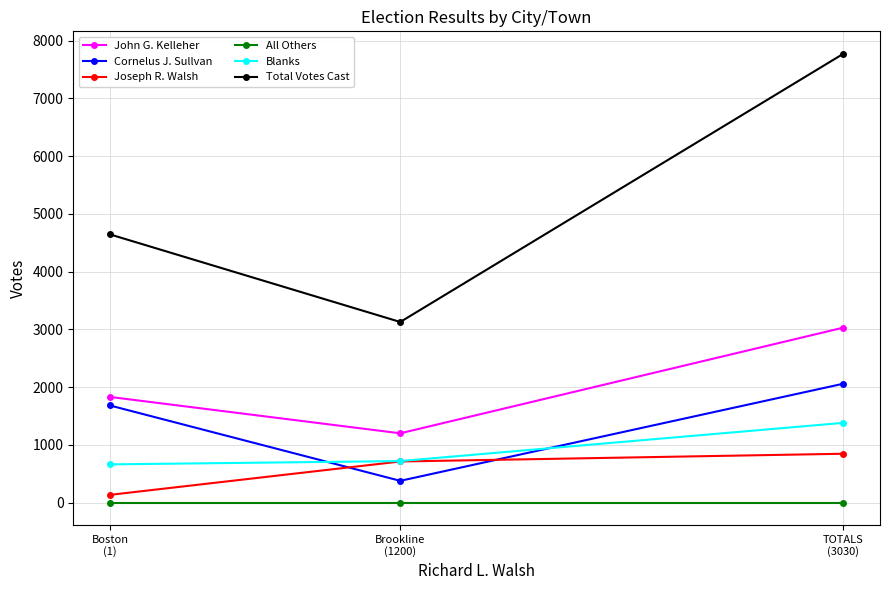

Which label corresponds to the largest value in the chart?

TOTALS
(3030)